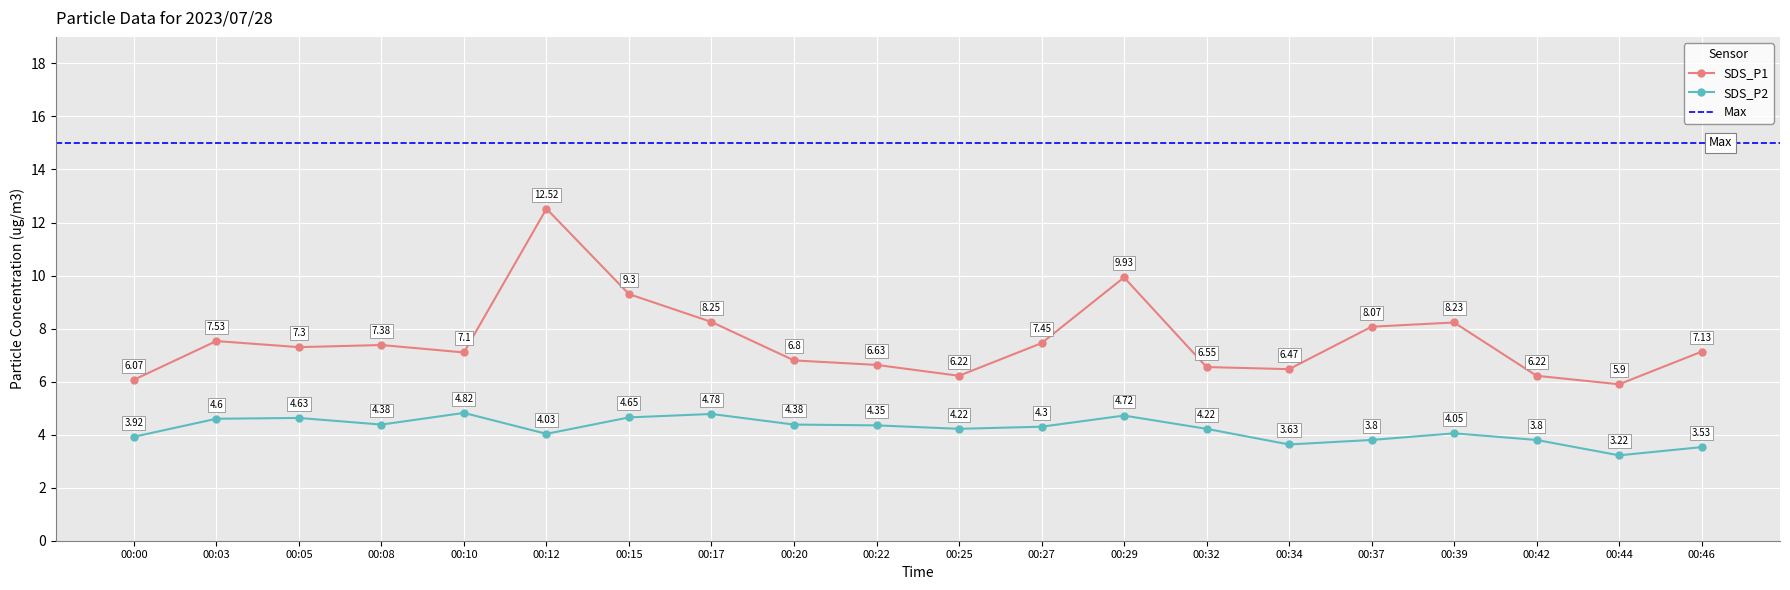

The SDS_P1 series shows 7.3 at 00:05. True or false?

True